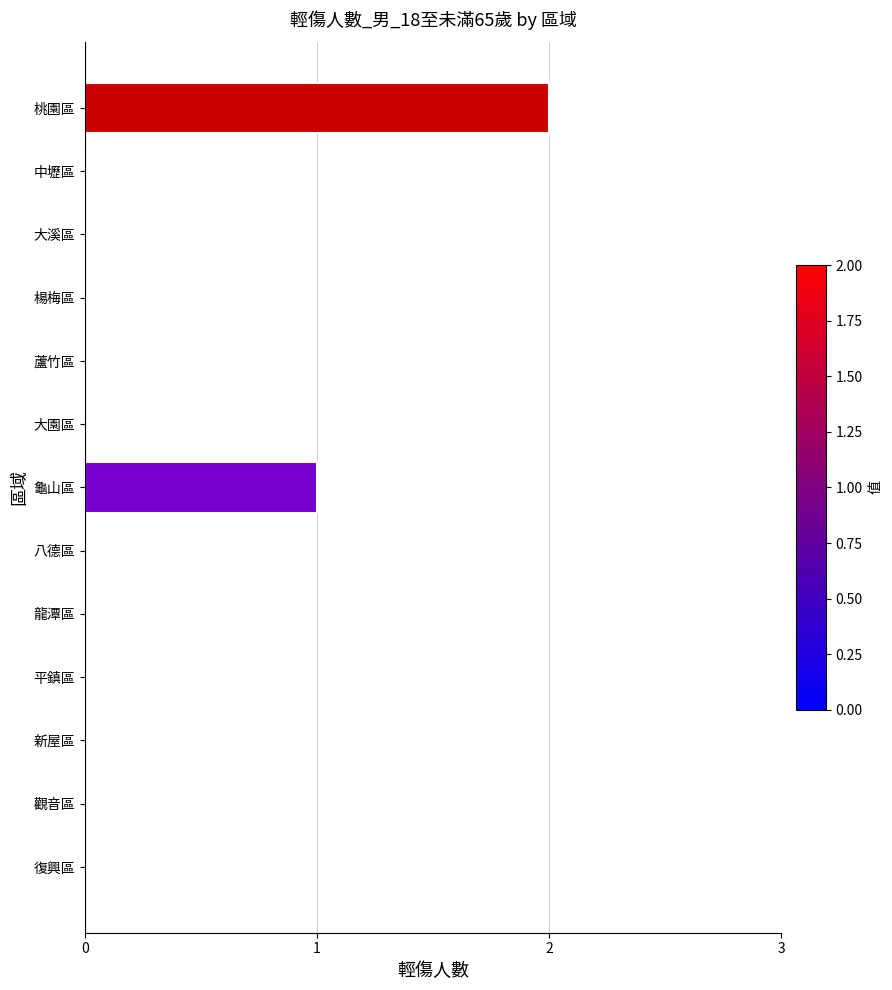

The value at 八德區 is 0. True or false?

True